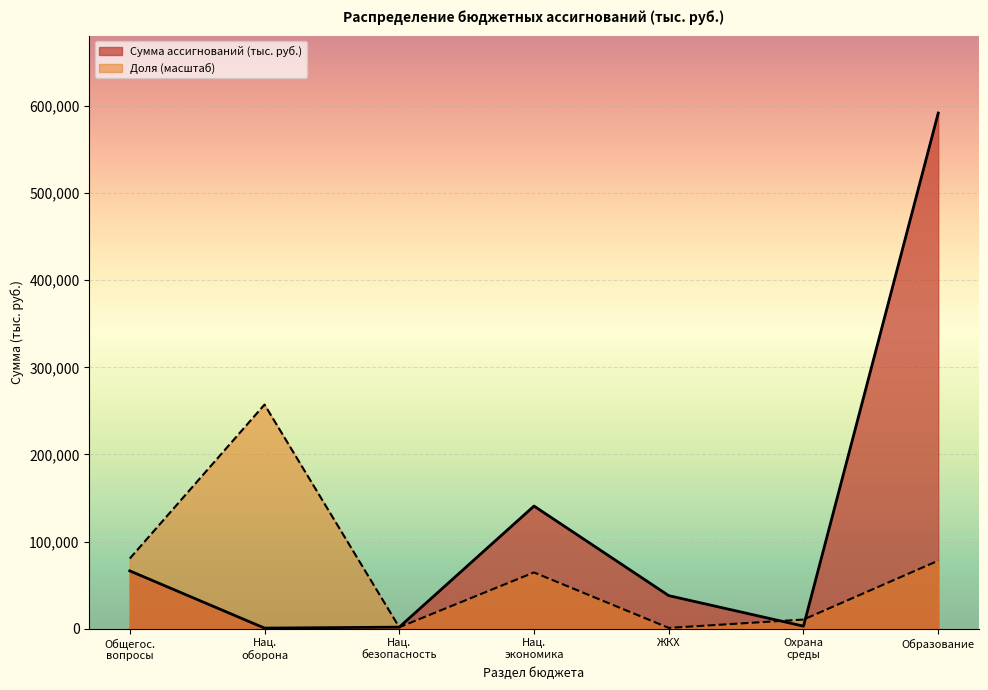

Which series has the largest range (max minus min)?

Сумма ассигнований (тыс. руб.)